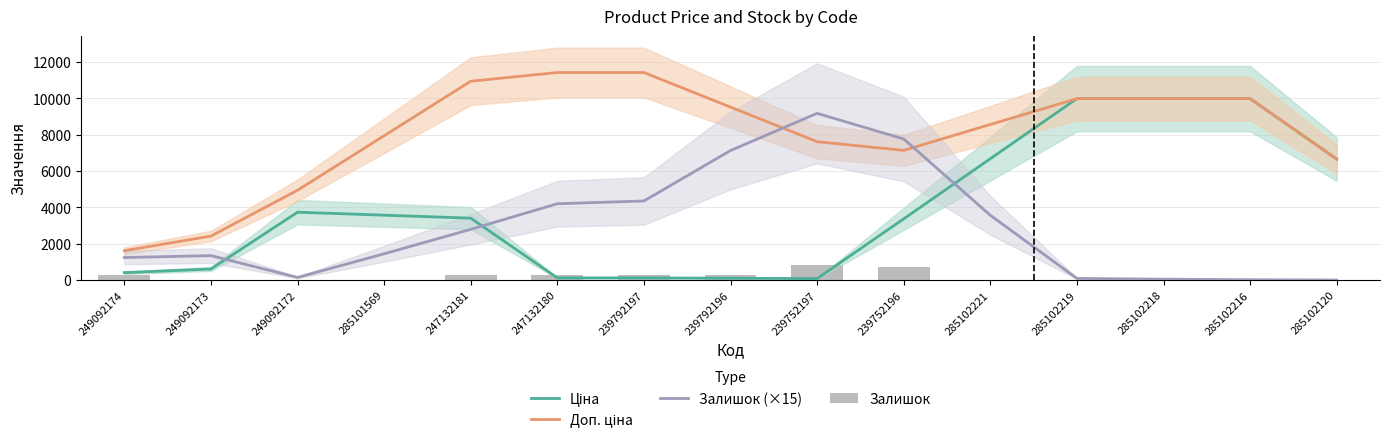

What is the difference between the Ціна values at 247132180 and 249092174?

288.4